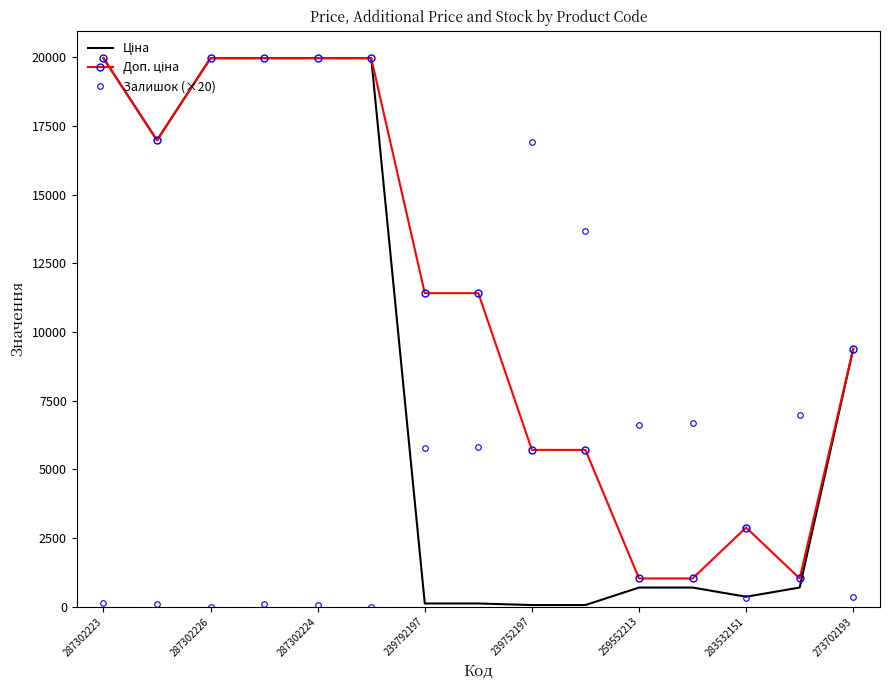

What is the maximum value for Залишок (×20)?

16900.0